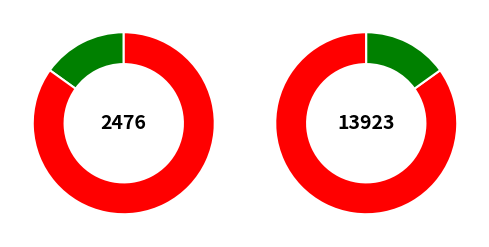

Rank the categories by value from highest to lowest.

Interventions, First They Killed My Father